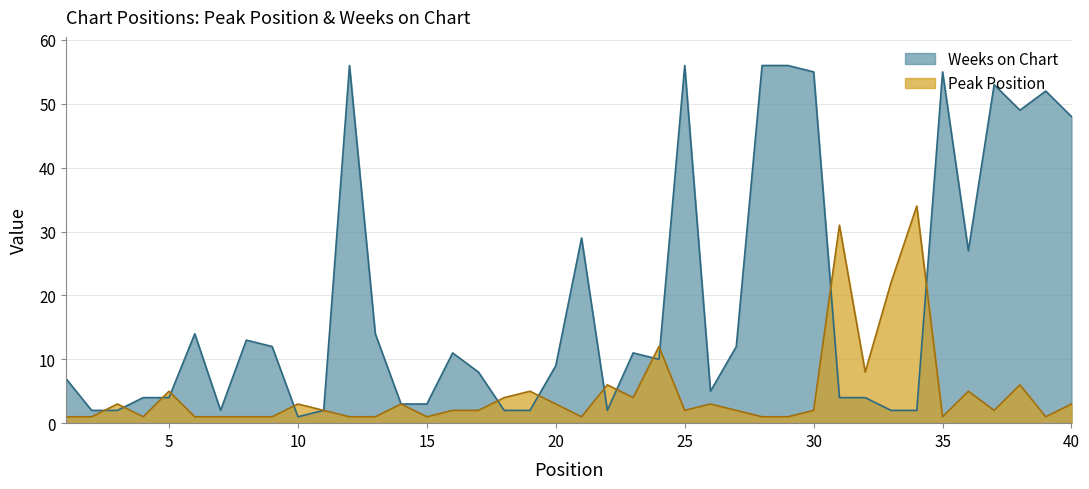

At 4, list the series in order from smallest to largest.

Peak Position, Weeks on Chart